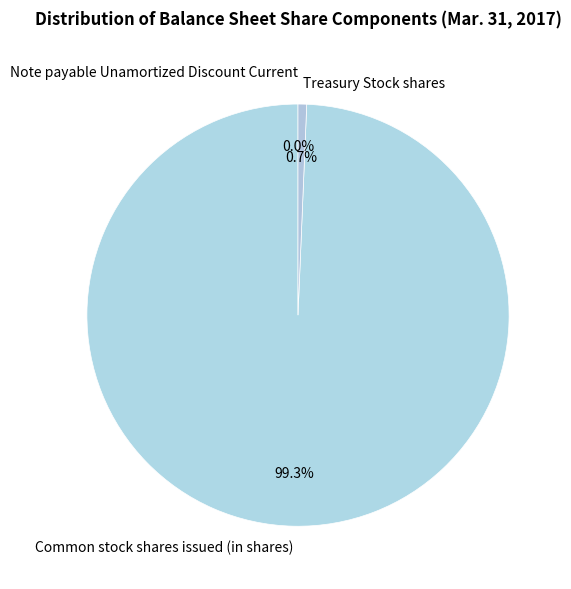

Is the sum of Common stock shares issued (in shares) and Treasury Stock shares greater than half?

Yes